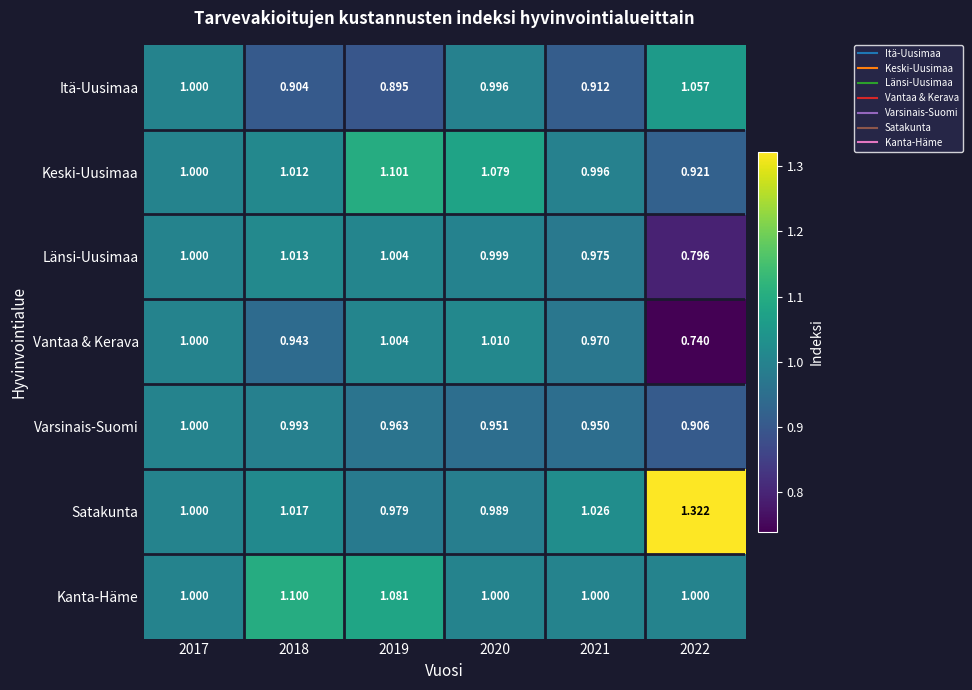

Is the value of Satakunta at 2018 greater than the value of Itä-Uusimaa at 2020?

Yes